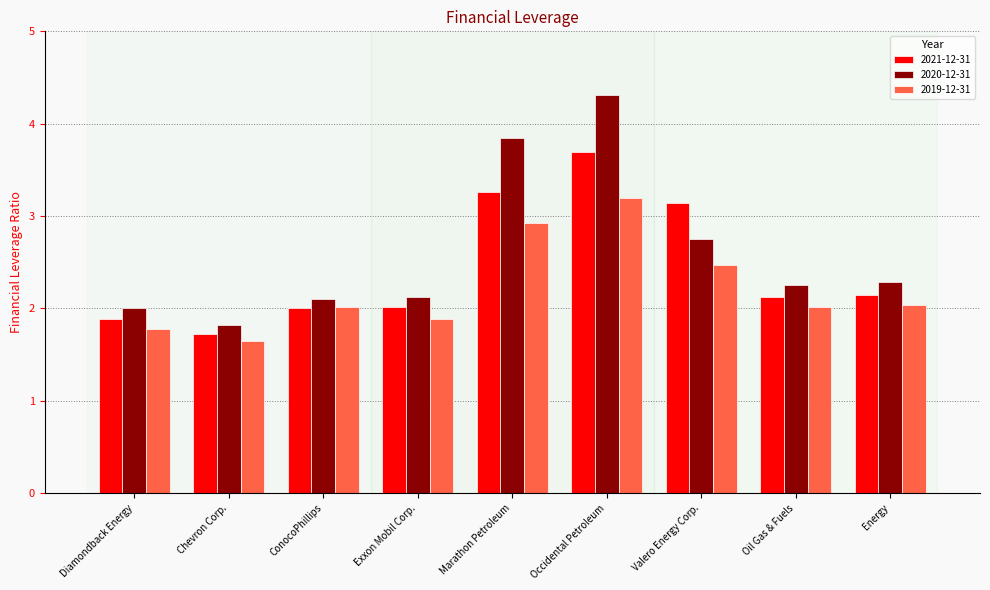

At which category is the sum across all series the highest?

Occidental Petroleum